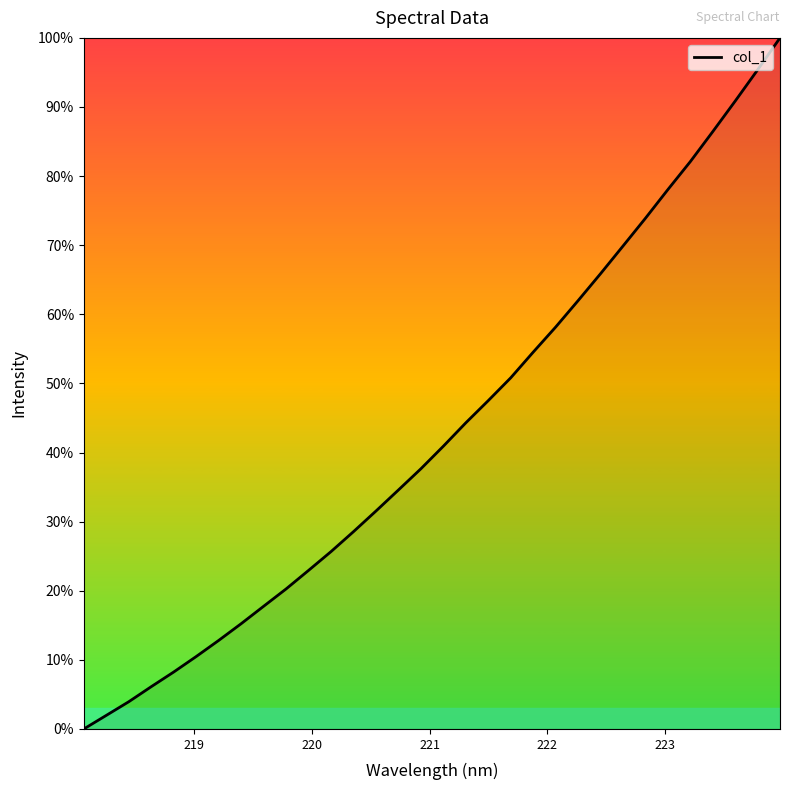

What is the difference between the maximum and minimum values?

100.0